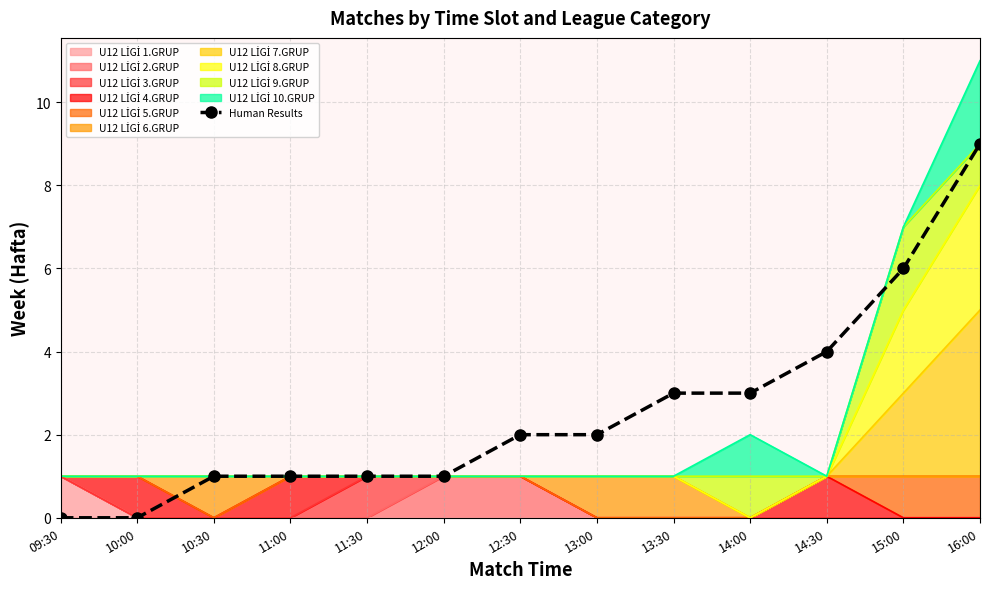

Count the number of categories in the chart.

13